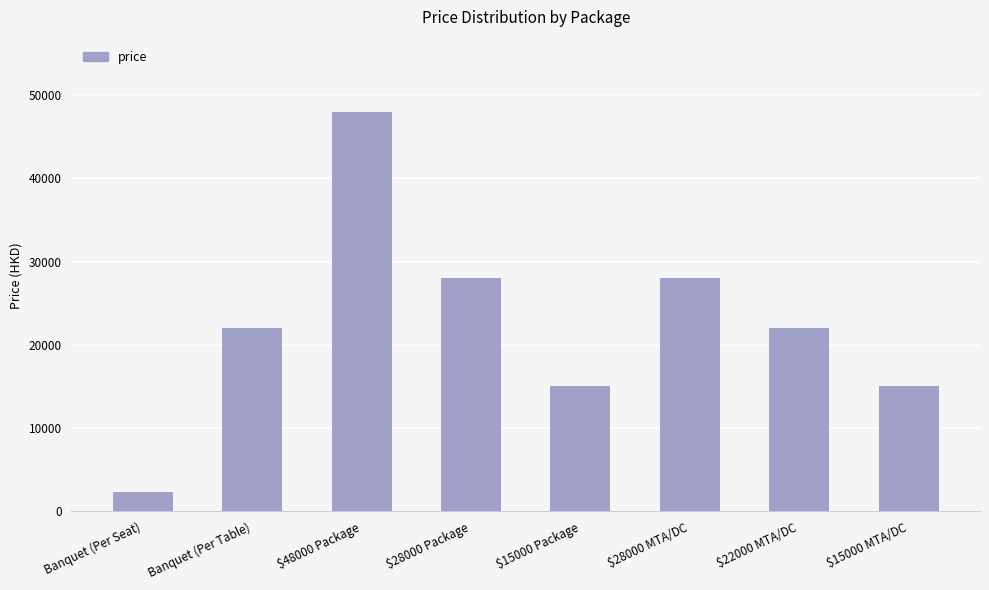

What is the minimum value shown in the chart?

2380